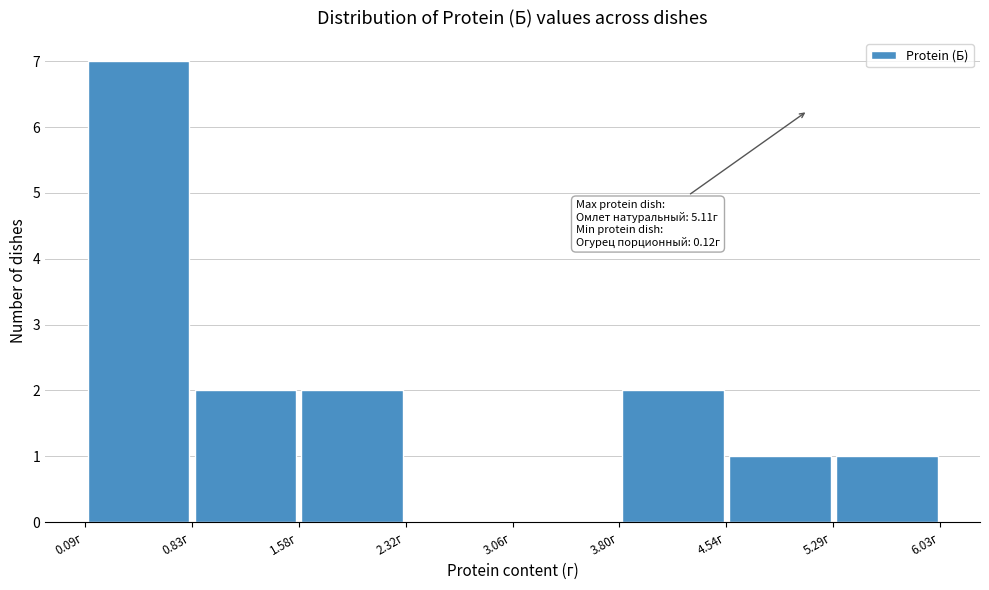

Which range on the x-axis has the tallest bar?

0.1 to 0.8